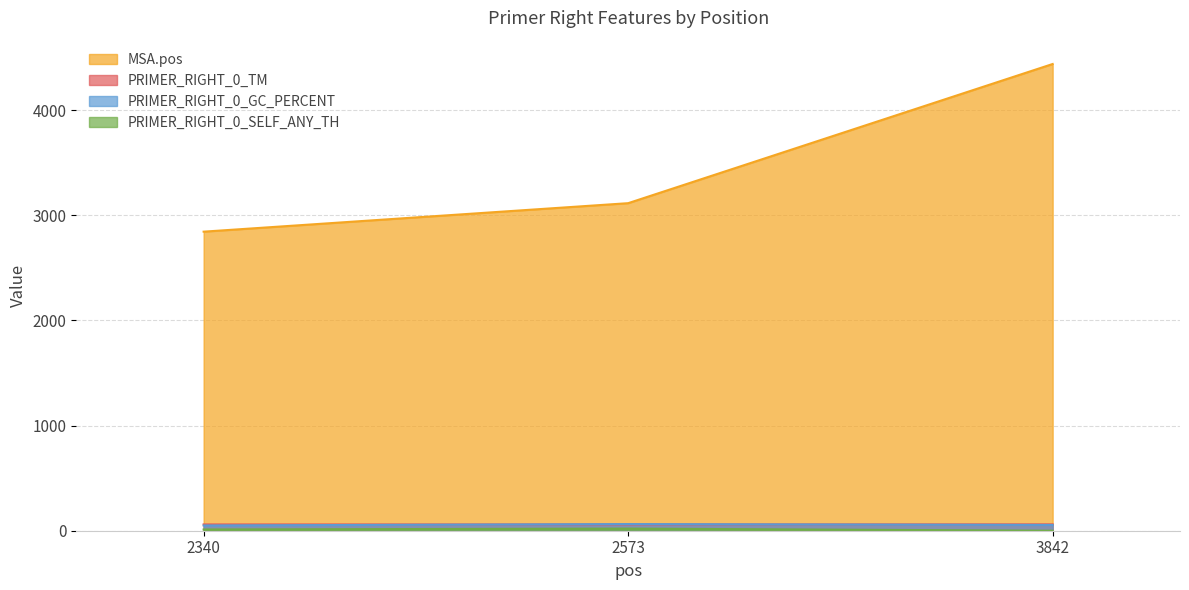

At which category is the sum across all series the highest?

3842